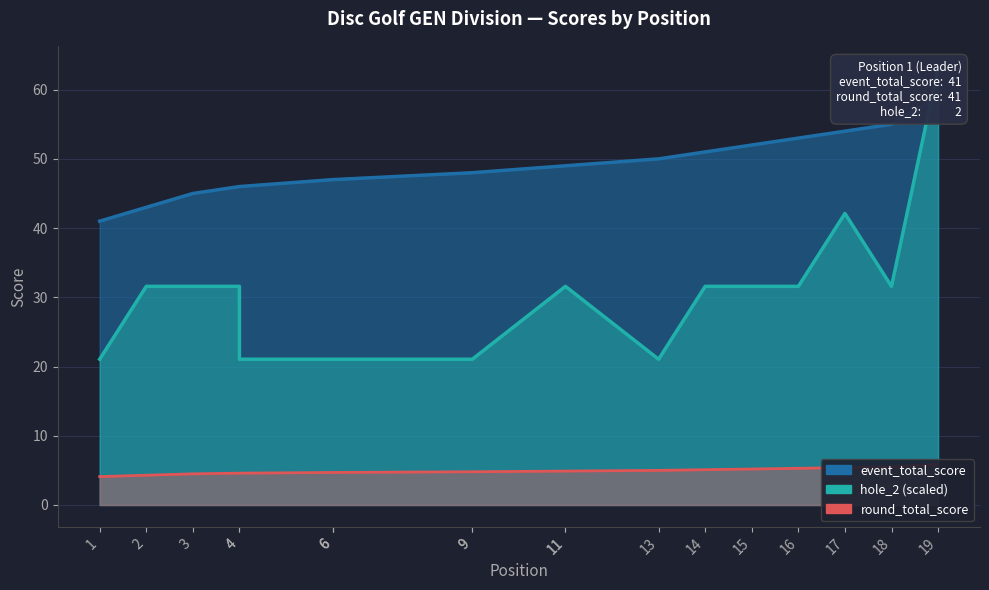

Is it true that hole_2 equals 31.6 at 2?

True